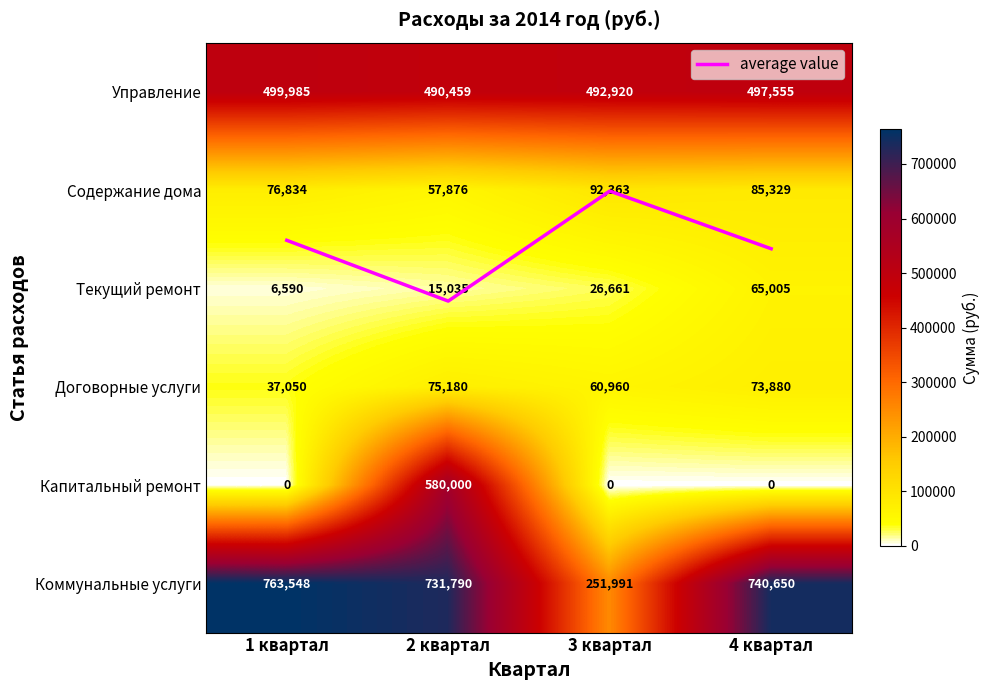

Which series has the largest total across all categories?

Коммунальные услуги